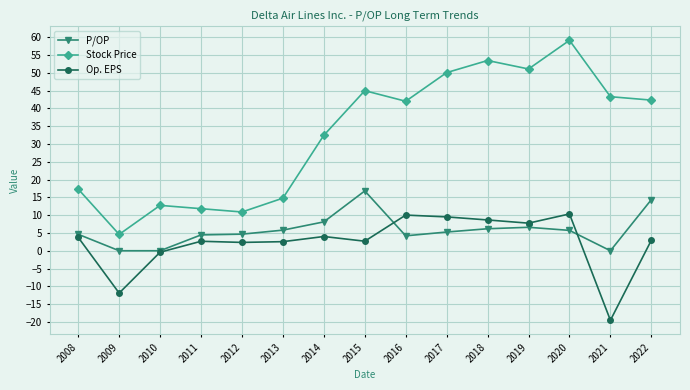

What is the total value across all series at 2016?

56.2